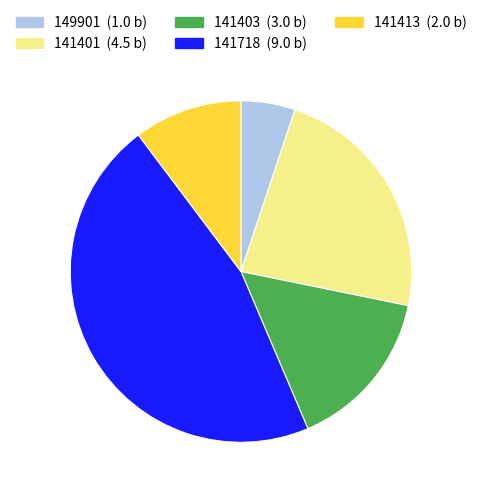

Does 149901 represent more than half of the total?

No